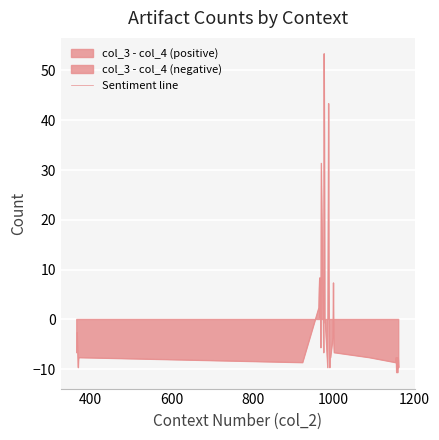

What is the maximum value for Sentiment line?

53.3